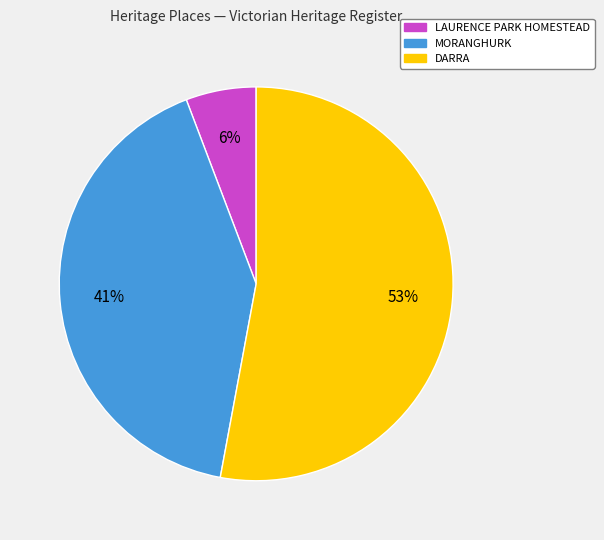

True or false: LAURENCE PARK HOMESTEAD accounts for 19% of the total.

False